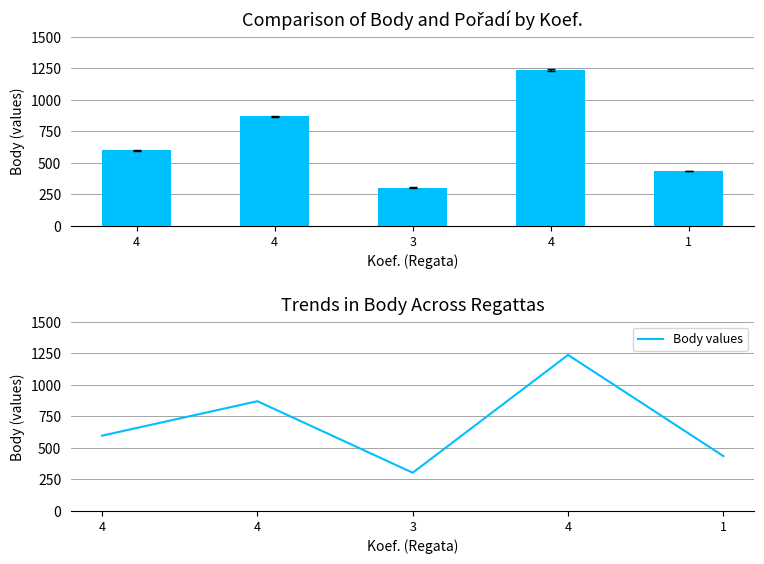

Are the bars grouped side by side (vs. stacked)?

Yes